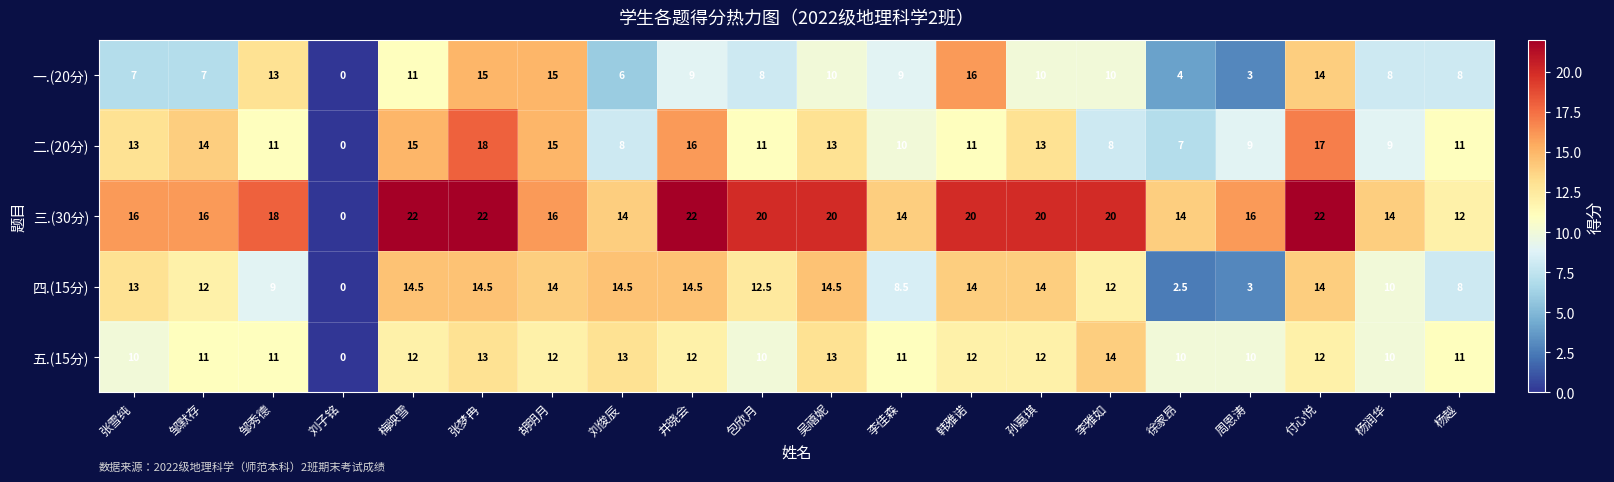

What is the difference between the 二.(20分) values at 吴禧妮 and 刘俊辰?

5.0